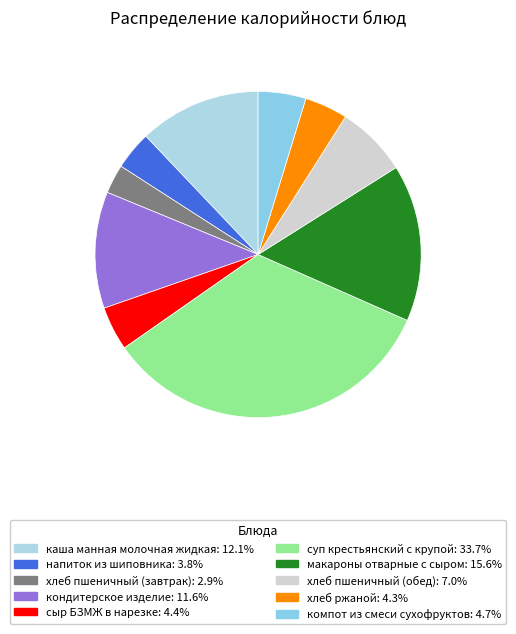

What is the ratio of the value at каша манная молочная жидкая to the value at суп крестьянский с крупой?

0.4